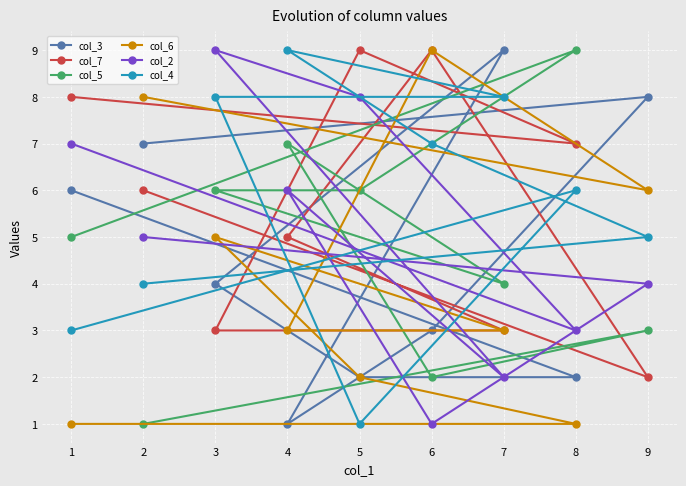

Which series has the largest range (max minus min)?

col_3